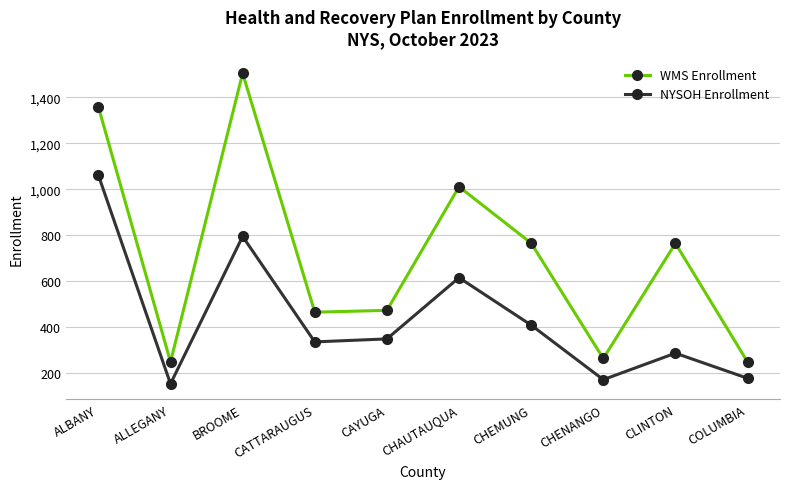

What is the value of the NYSOH Enrollment point at the 3rd from the left?

795